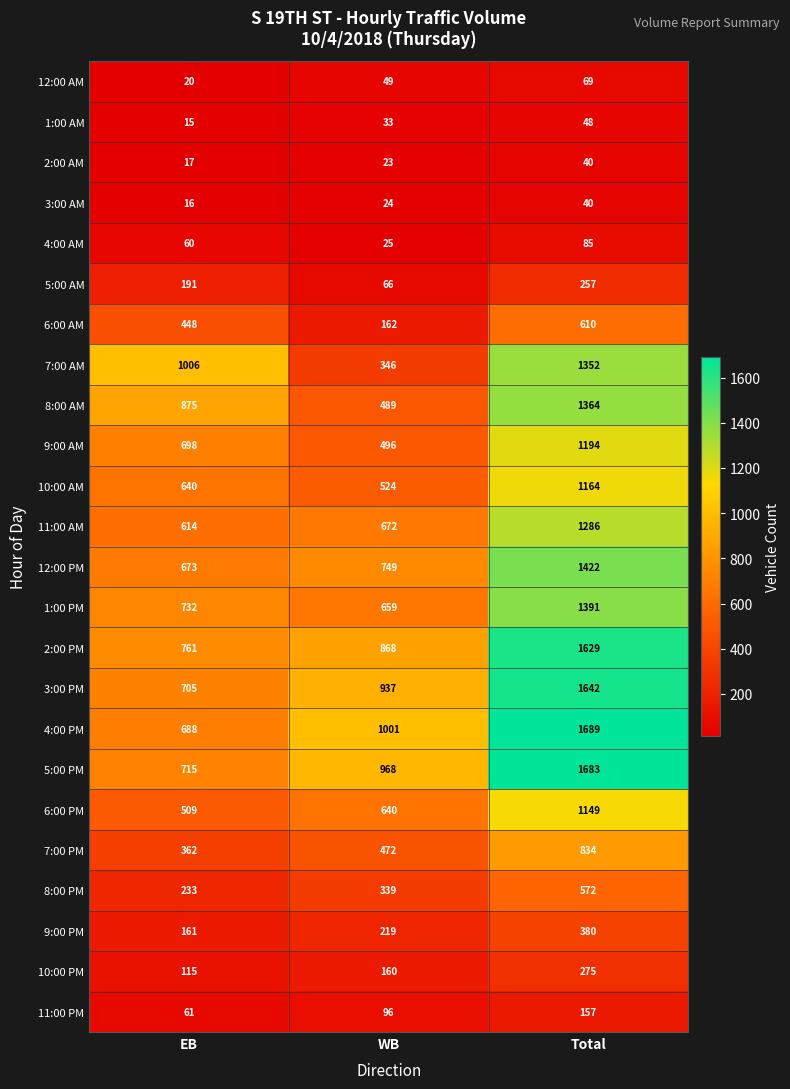

How many series are shown in this chart?

24